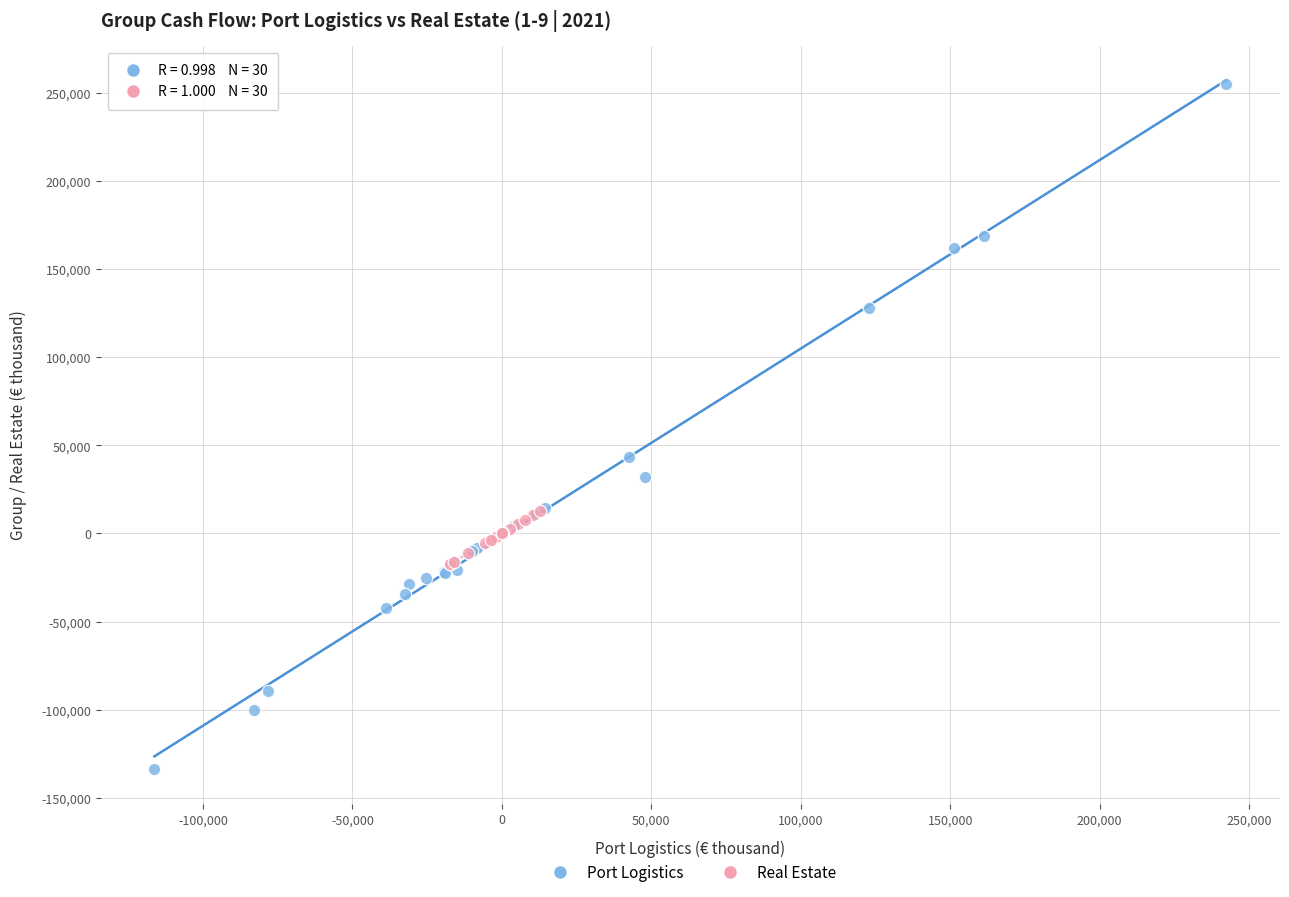

Which series contains the highest Y value?

Port Logistics